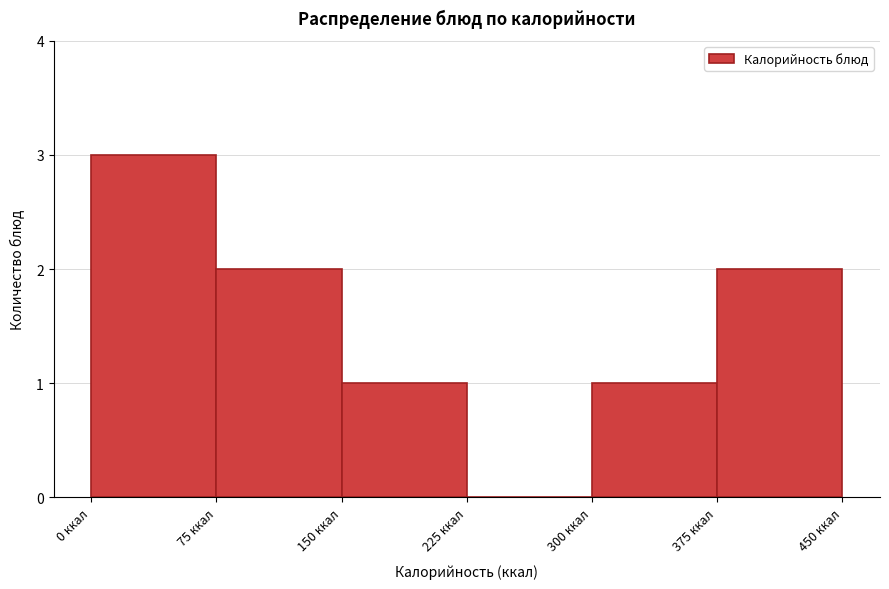

How tall is the bar that spans 150 to 225 on the x-axis? Neither the bar edges nor the heights are printed on the chart, so give them approximately, as read against the axes.

1